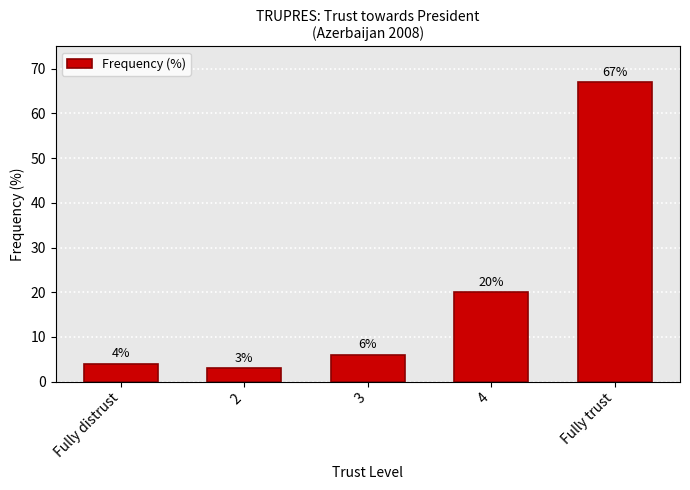

What position from the left is 3?

3